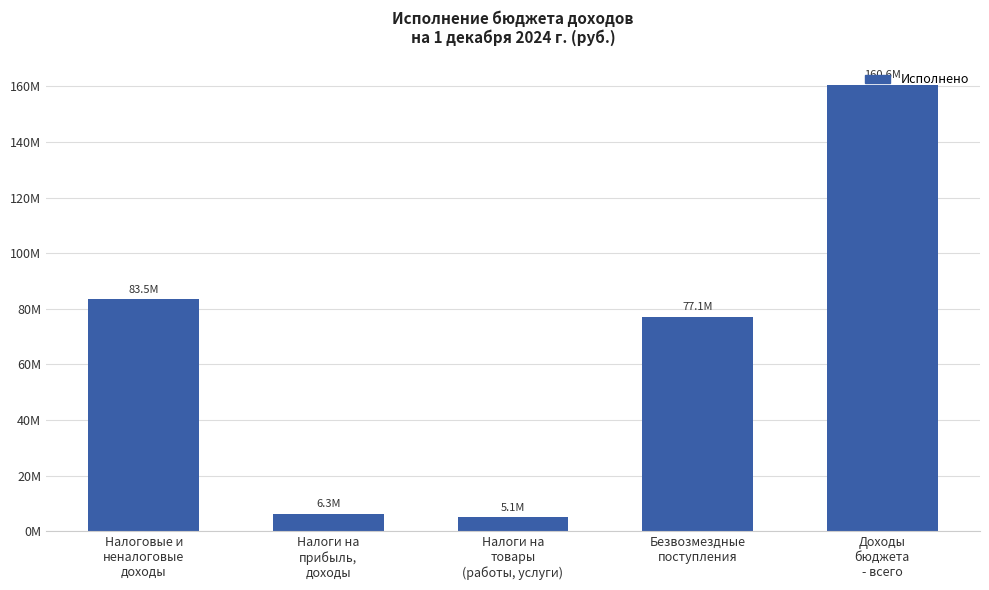

Are the bars horizontal?

No